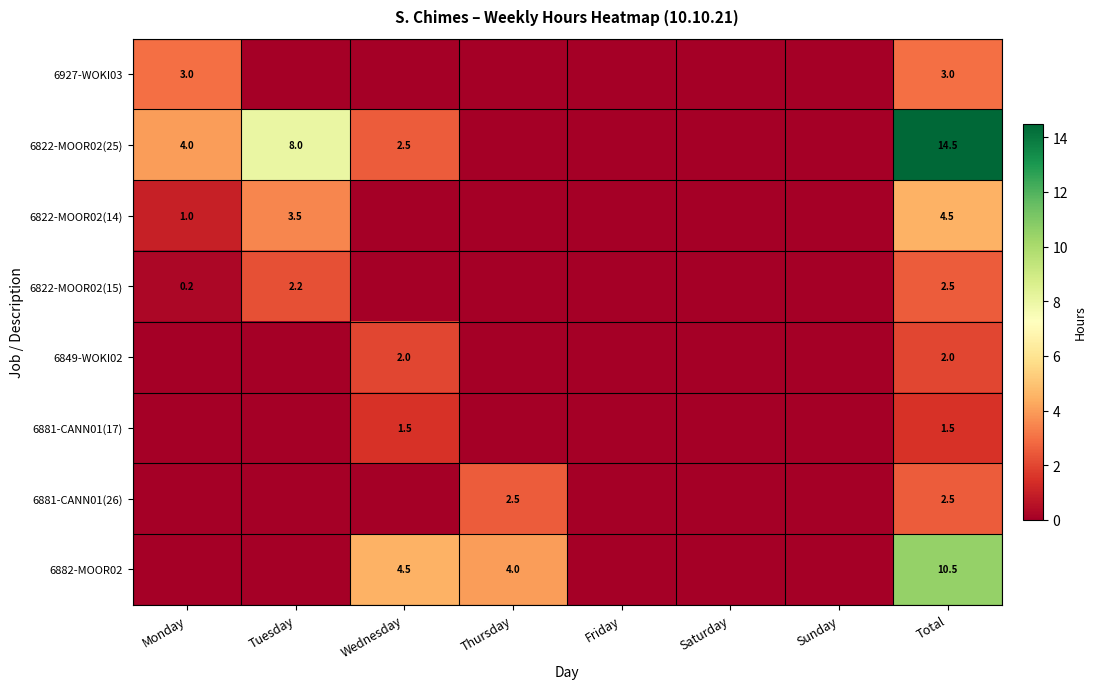

Is it true that 6881-CANN01(26) equals 1.5 at Thursday?

False